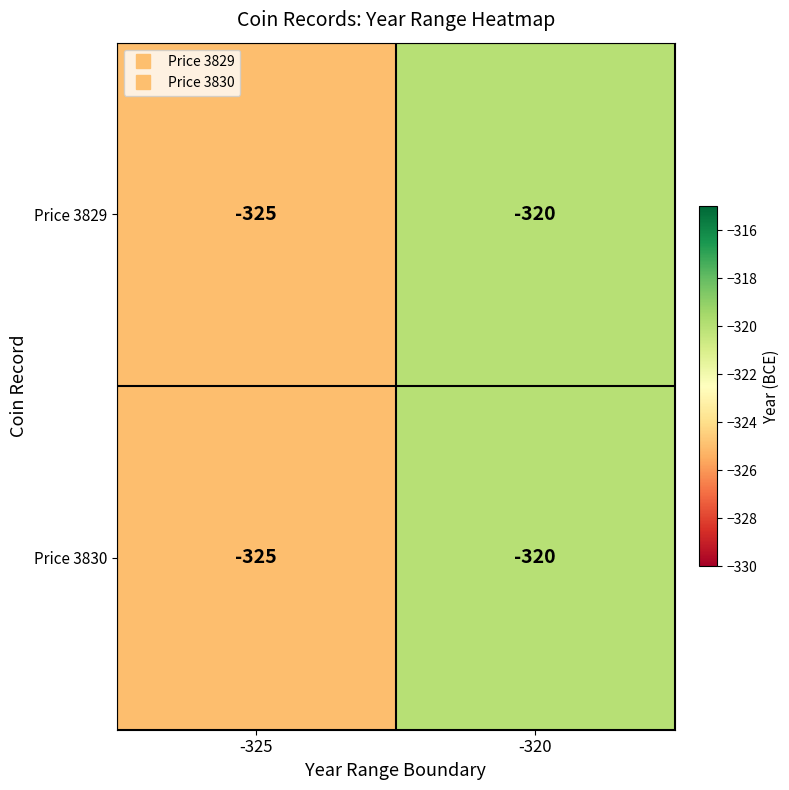

Reading left to right, list all the values displayed in this chart.

Price 3829: -325=-325	-320=-320
Price 3830: -325=-325	-320=-320